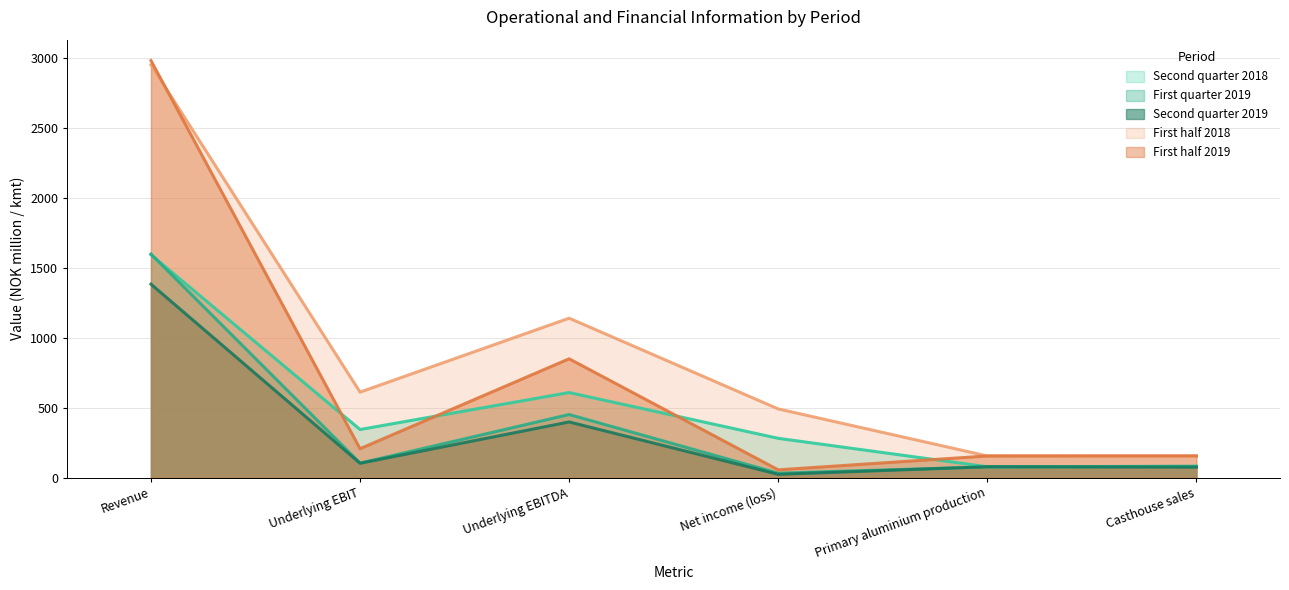

List the series in order of their peak value, highest first.

First half 2019, First half 2018, First quarter 2019, Second quarter 2018, Second quarter 2019